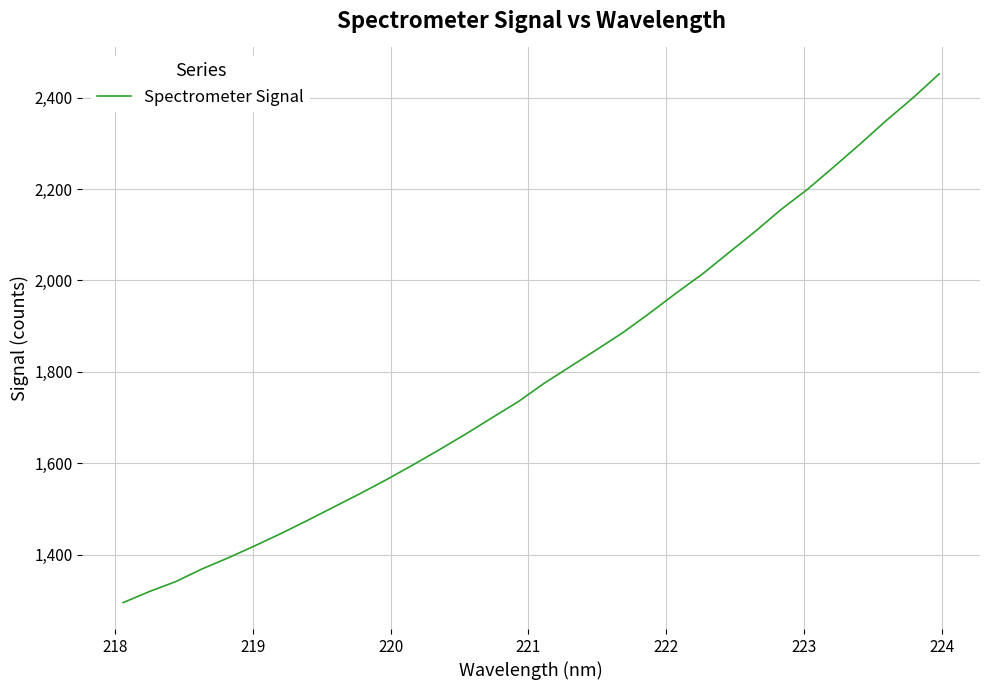

What is the difference between the maximum and minimum values?

1156.6